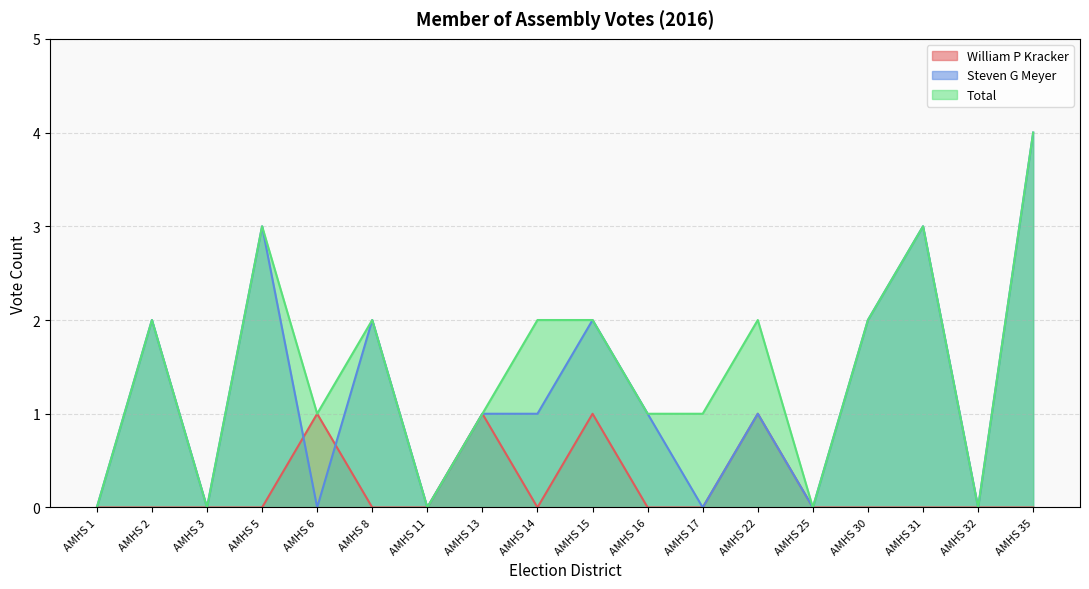

The value of Steven G Meyer at AMHS 14 is 1. True or false?

True